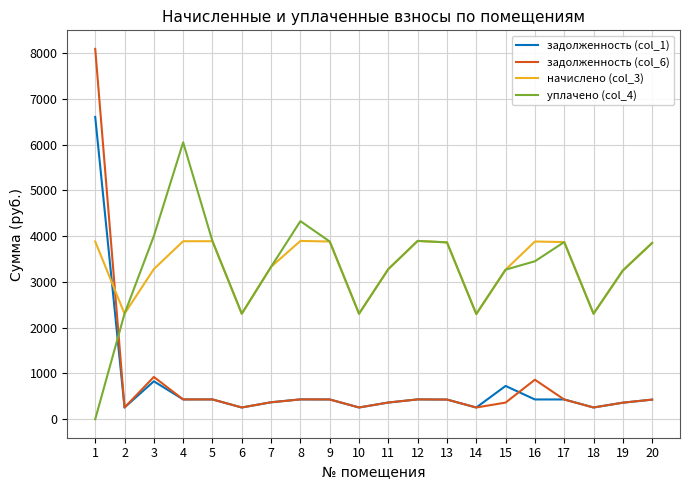

What are all the series names shown in the legend?

задолженность (col_1), задолженность (col_6), начислено (col_3), уплачено (col_4)